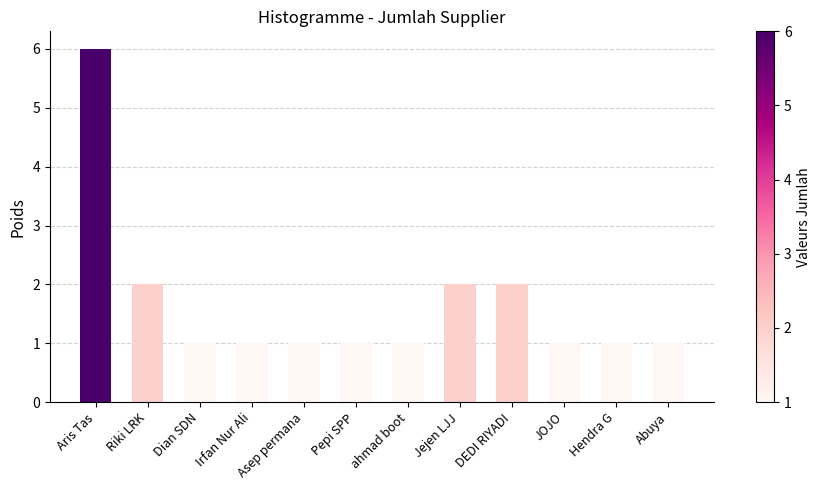

What is the difference between the maximum and minimum values?

5